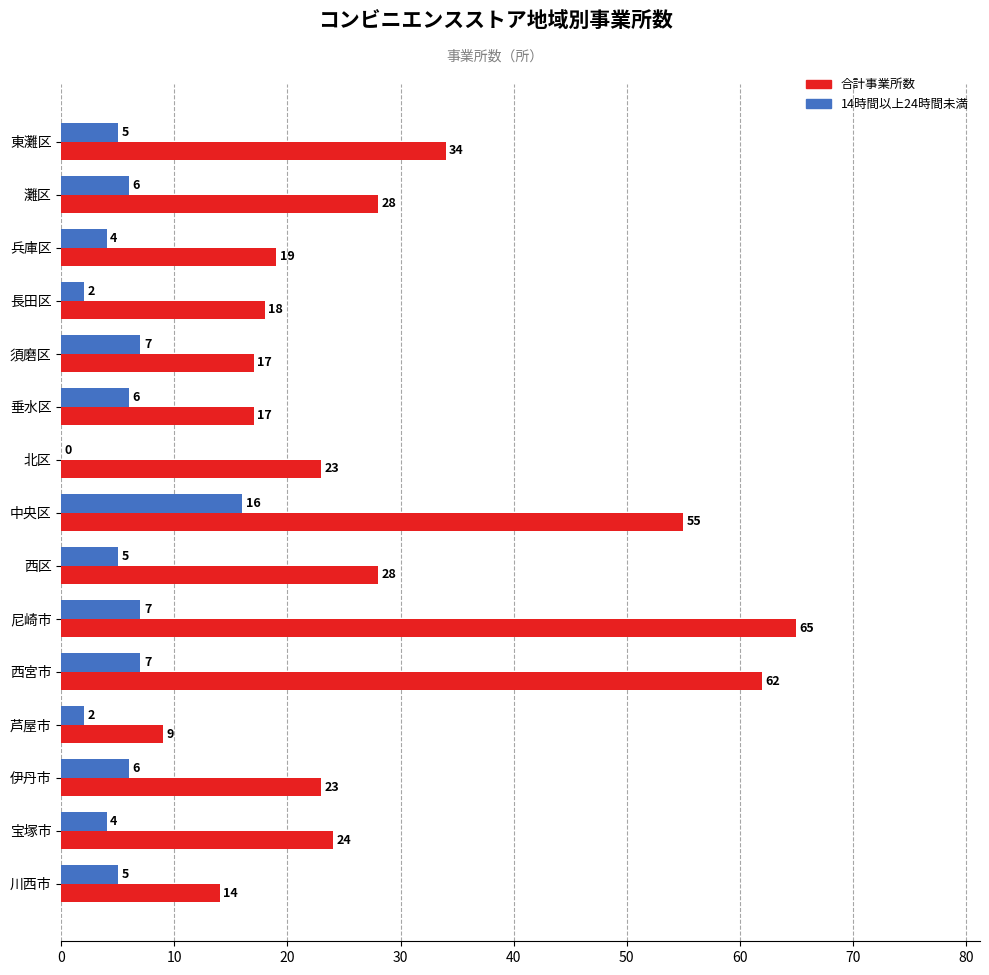

The value of 合計事業所数 at 川西市 is 25. True or false?

False